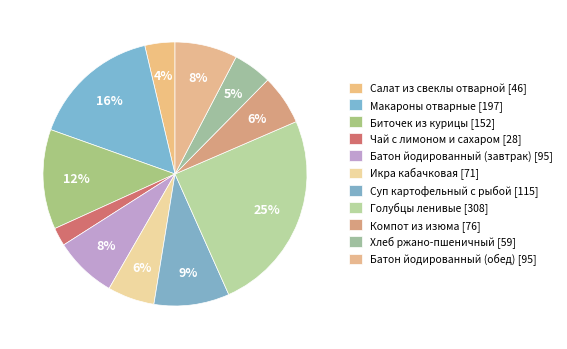

Approximately how many times larger is the value at Батон йодированный (завтрак) compared to Макароны отварные?

0.5